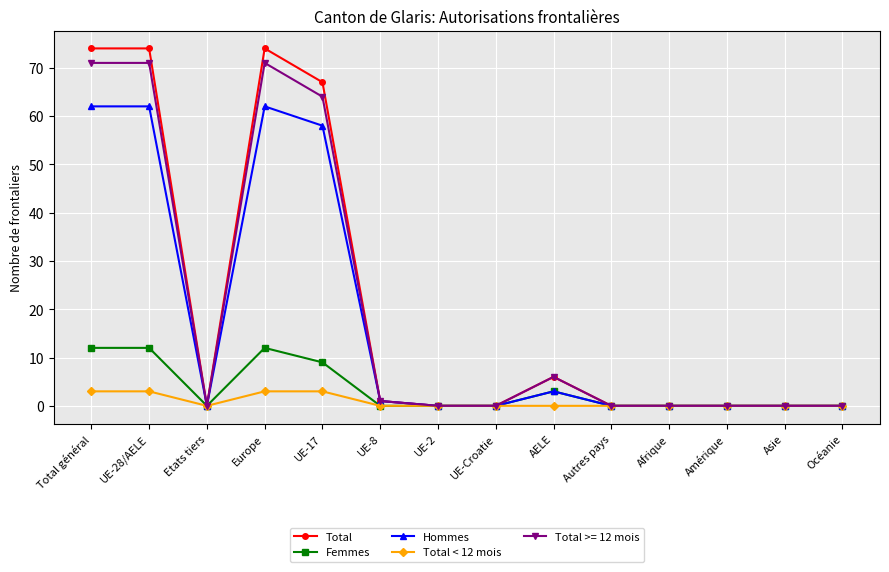

What is the difference between the maximum and minimum values in the Total series?

74